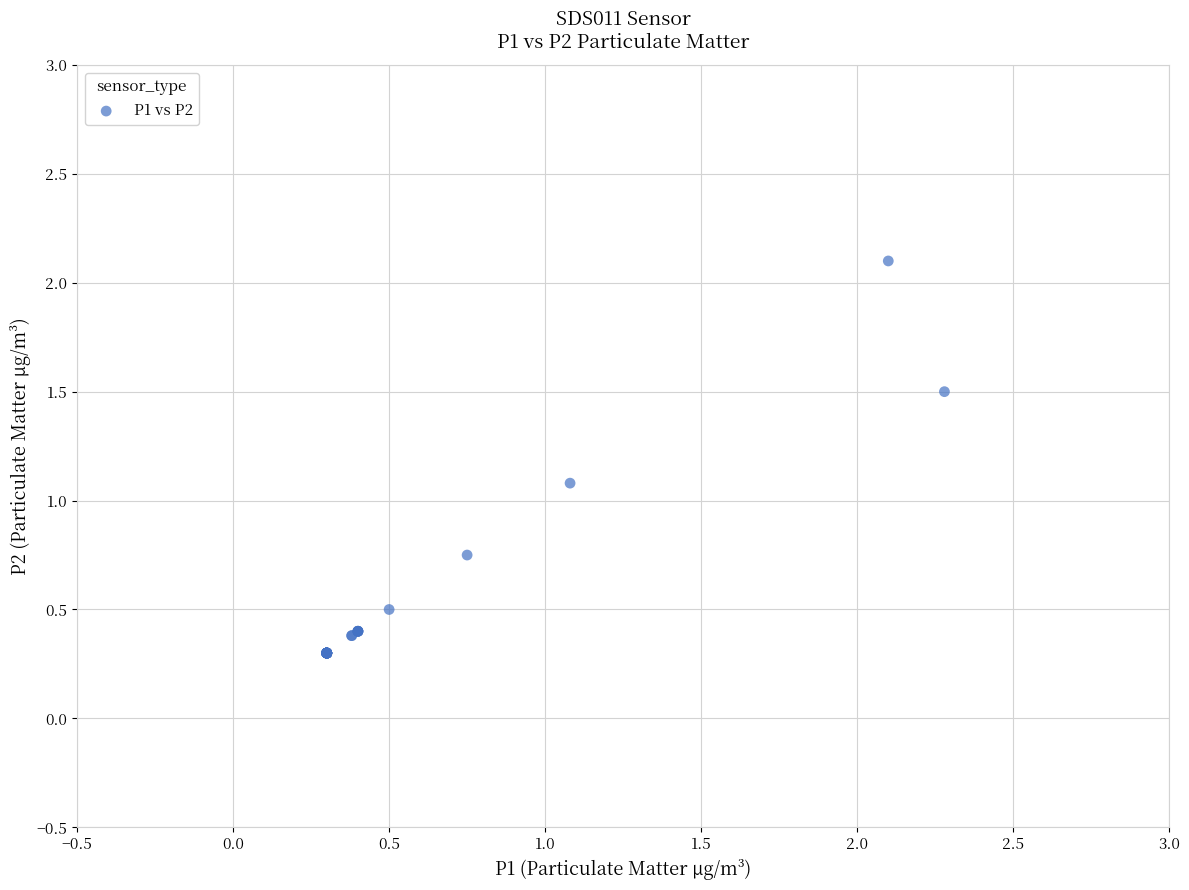

What Y value in the scatter plot is closest to 1?

1.1